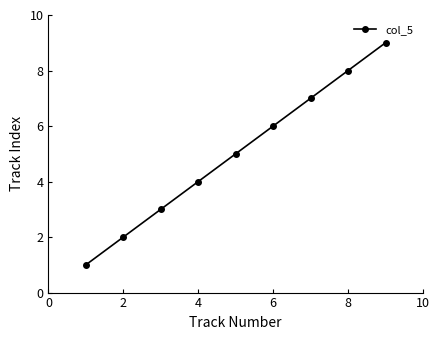

True or false: there are more than 1 points higher than both neighbors.

False